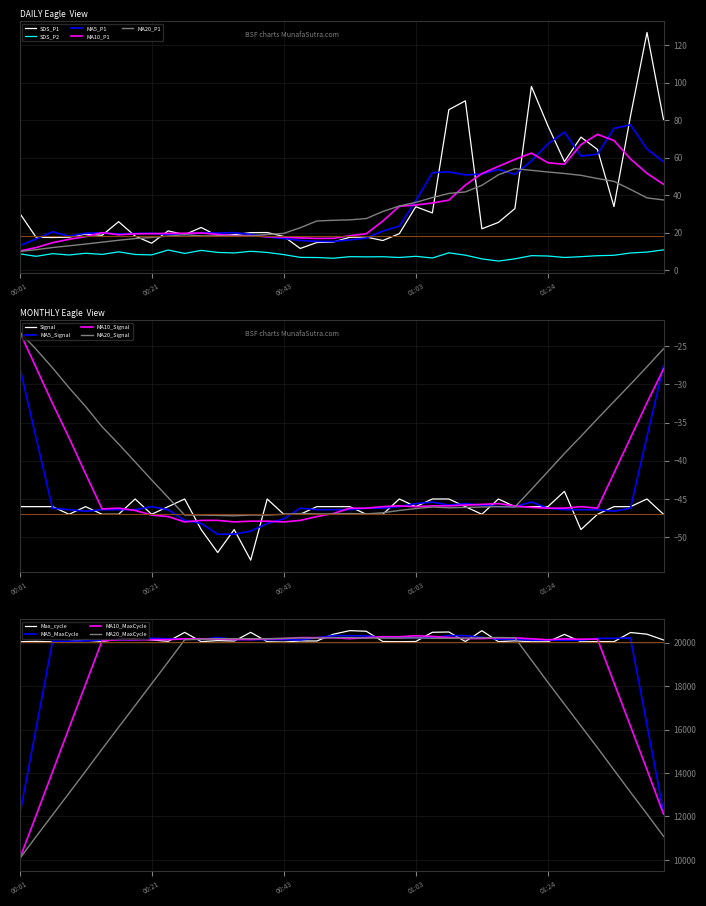

Which has a higher value, 00:33 or 01:08?

01:08